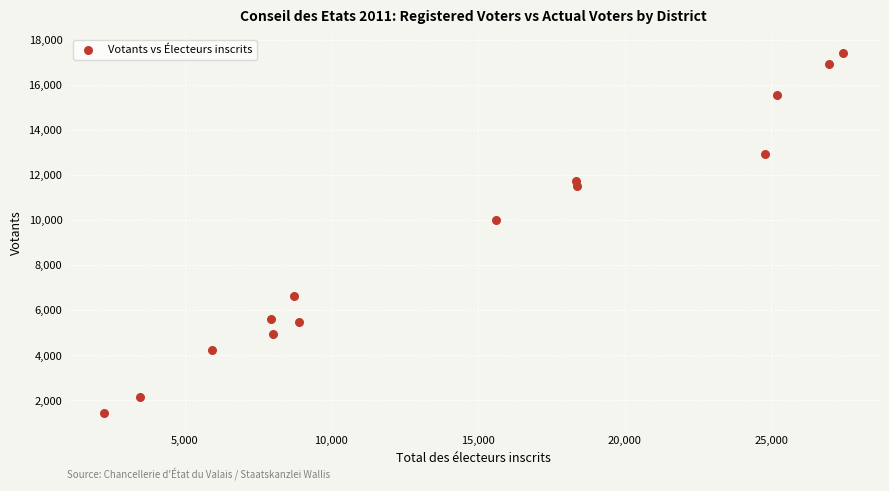

What Y value in the scatter plot is closest to 9429?

9991